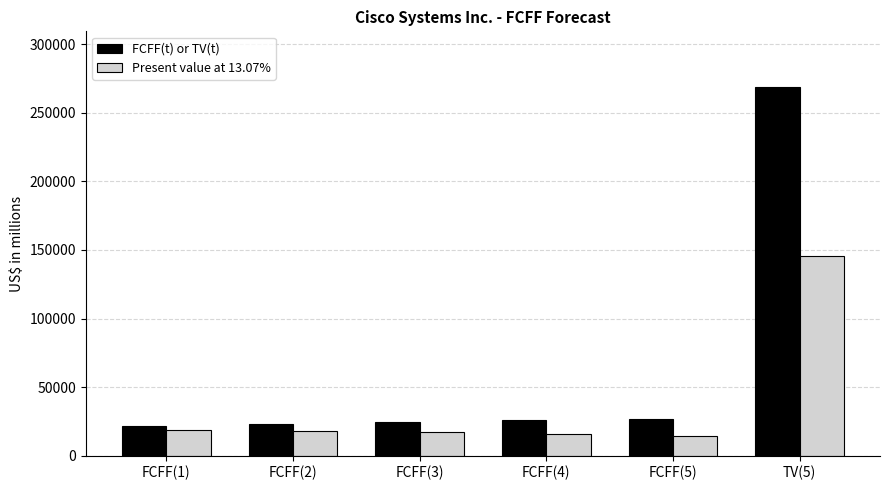

What is the minimum value for FCFF(t) or TV(t)?

21327